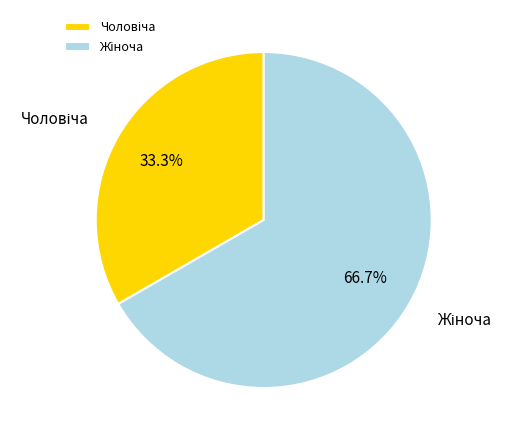

Does any single category account for the majority?

Yes